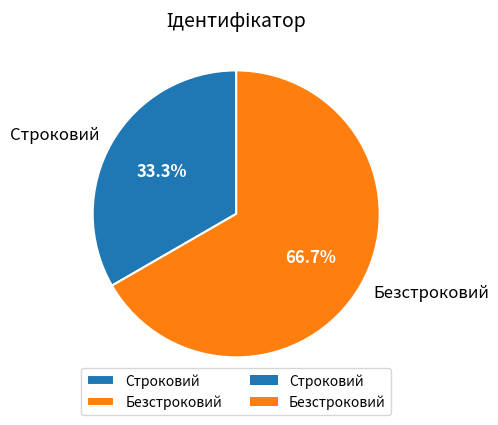

Which slice is the smallest?

Строковий